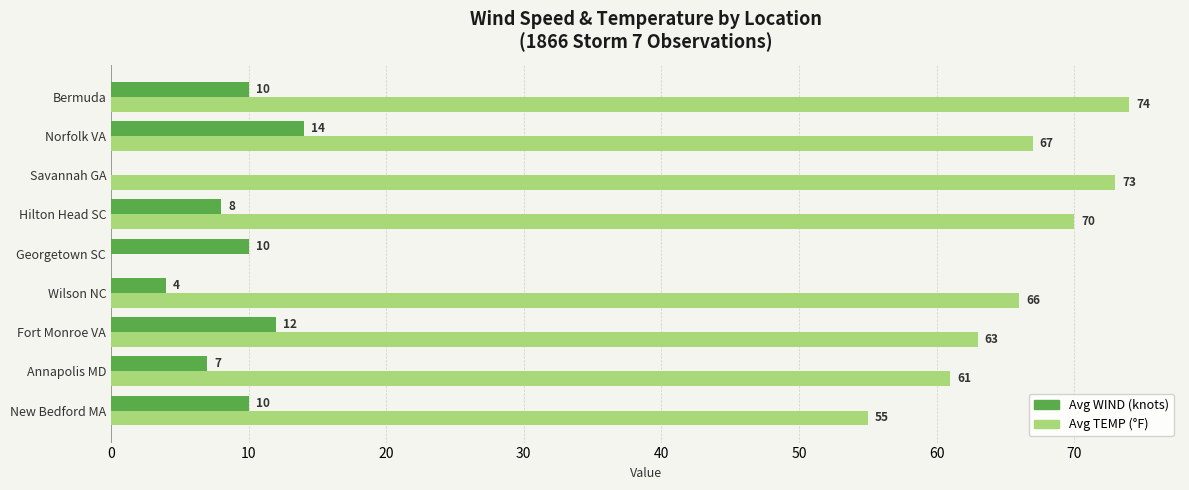

What value does the Avg WIND (knots) series have at New Bedford MA, to the nearest 5?

10